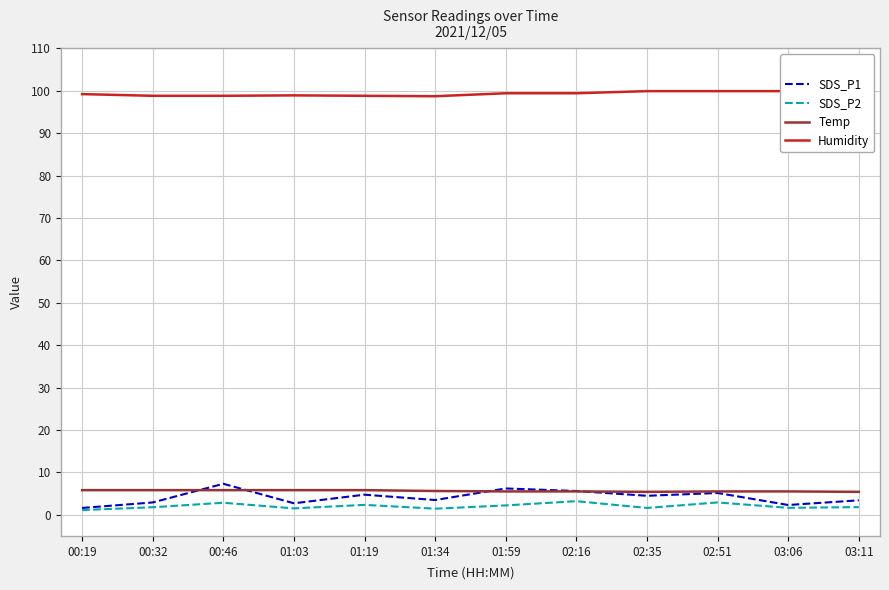

How many values in the SDS_P1 series are below 4?

6